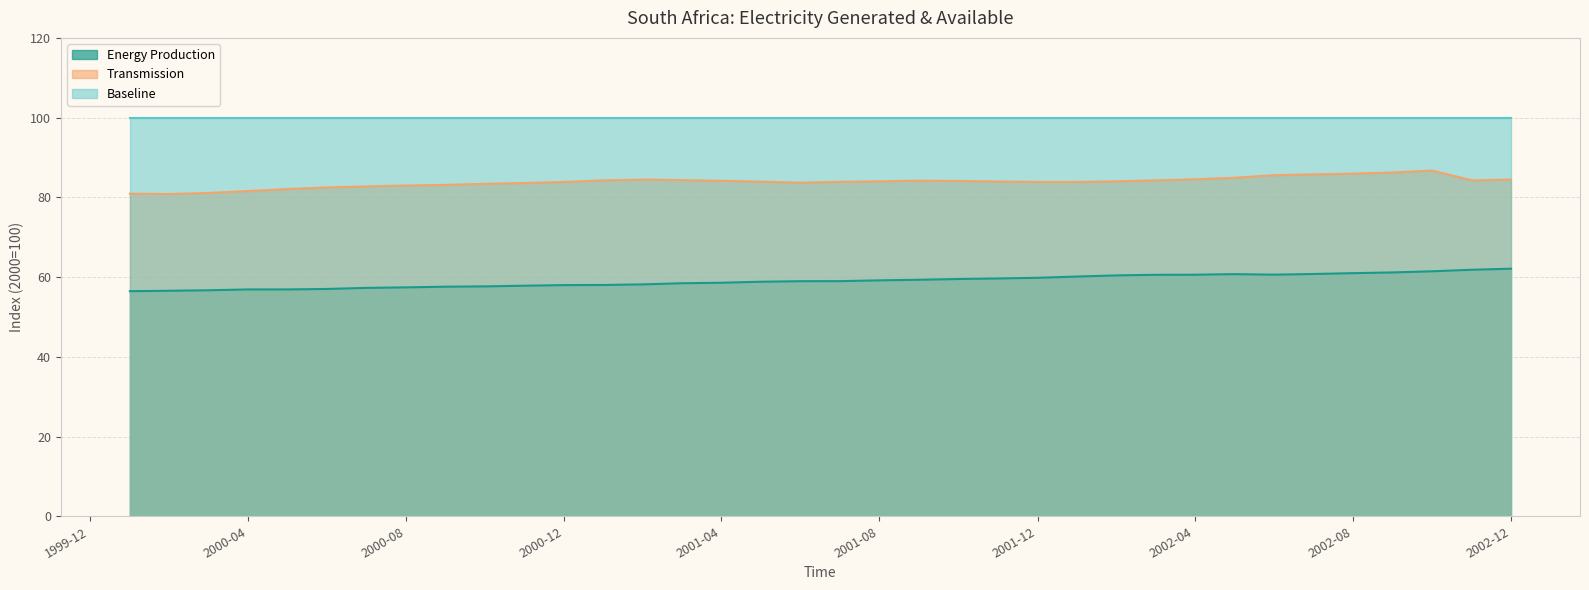

True or false: Transmission and Energy Production intersect in this chart.

False